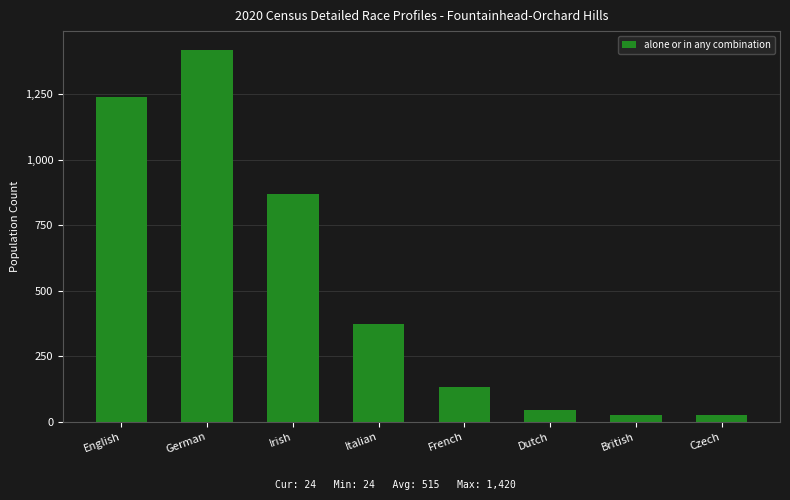

What is the sum of all values?

4127